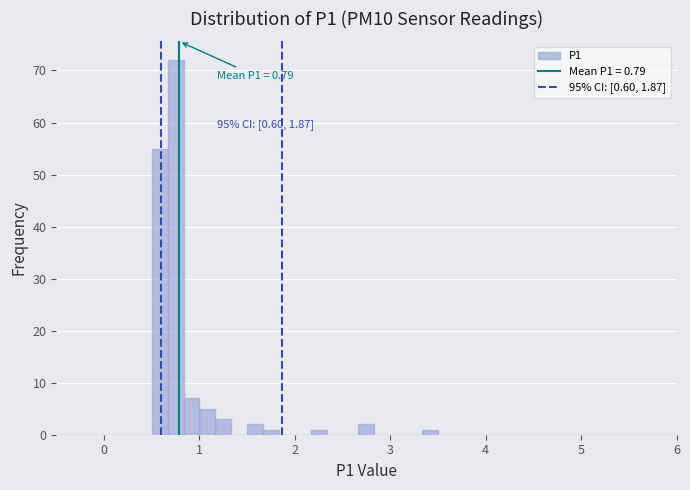

Around what value on the x-axis is the tallest bar? Give the approximate position of its centre, as read against the axis.

0.8